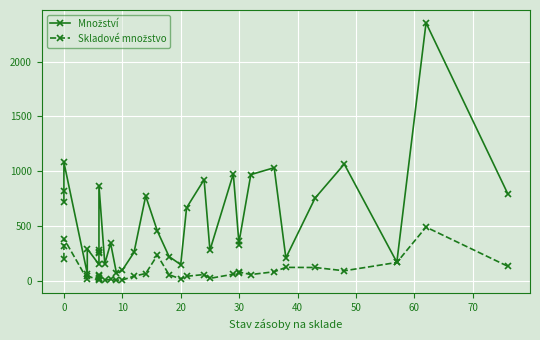

What are all the series names shown in the legend?

Množství, Skladové množstvo